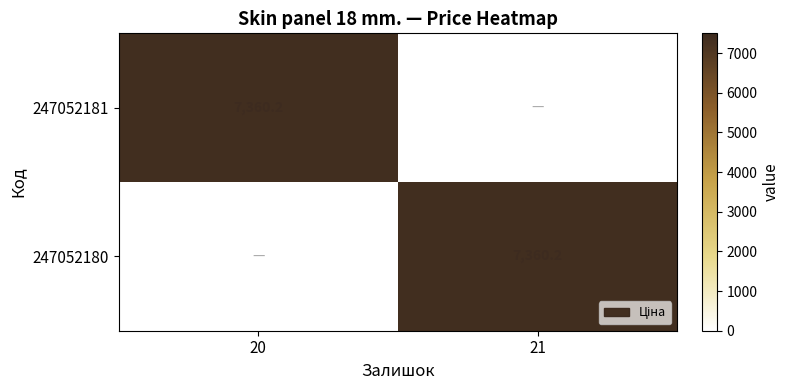

True or false: 247052180 has a value of 12815.9 at 21.

False